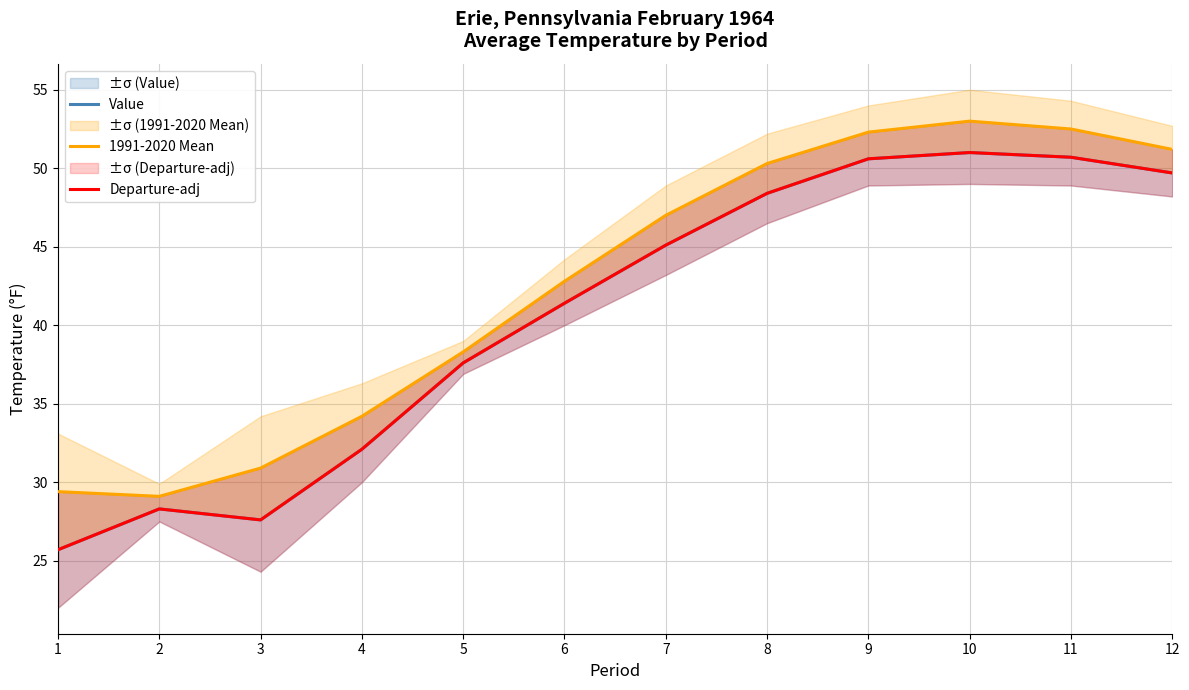

How many lines are shown in the chart?

3